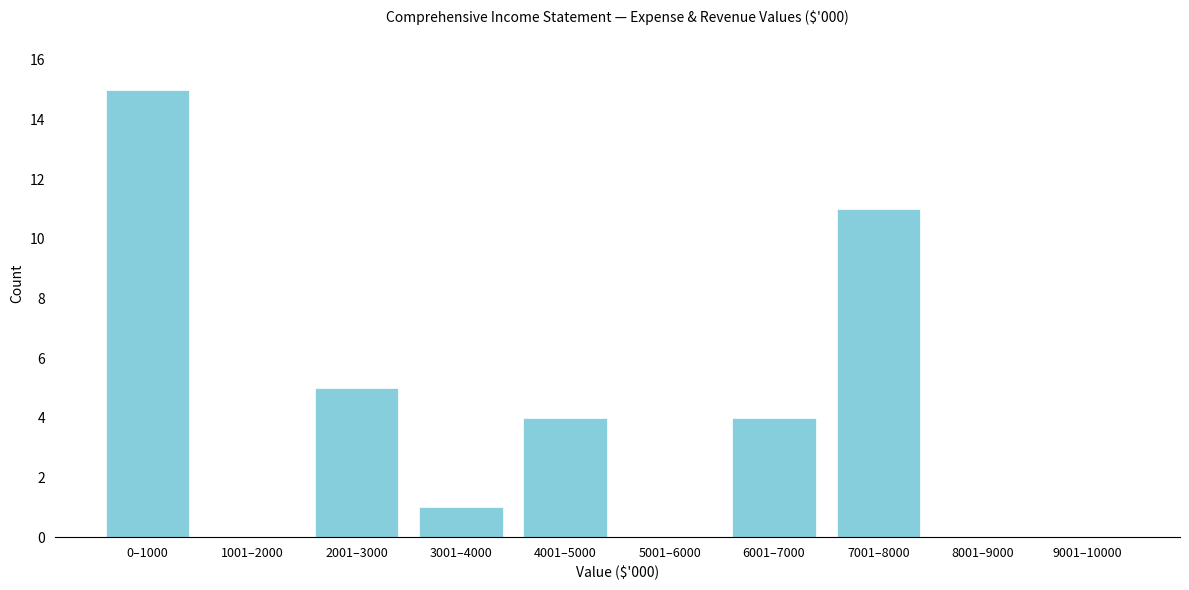

Reading left to right, extract all data points from this chart.

0–1000=15	1001–2000=0	2001–3000=5	3001–4000=1	4001–5000=4	5001–6000=0	6001–7000=4	7001–8000=11	8001–9000=0	9001–10000=0